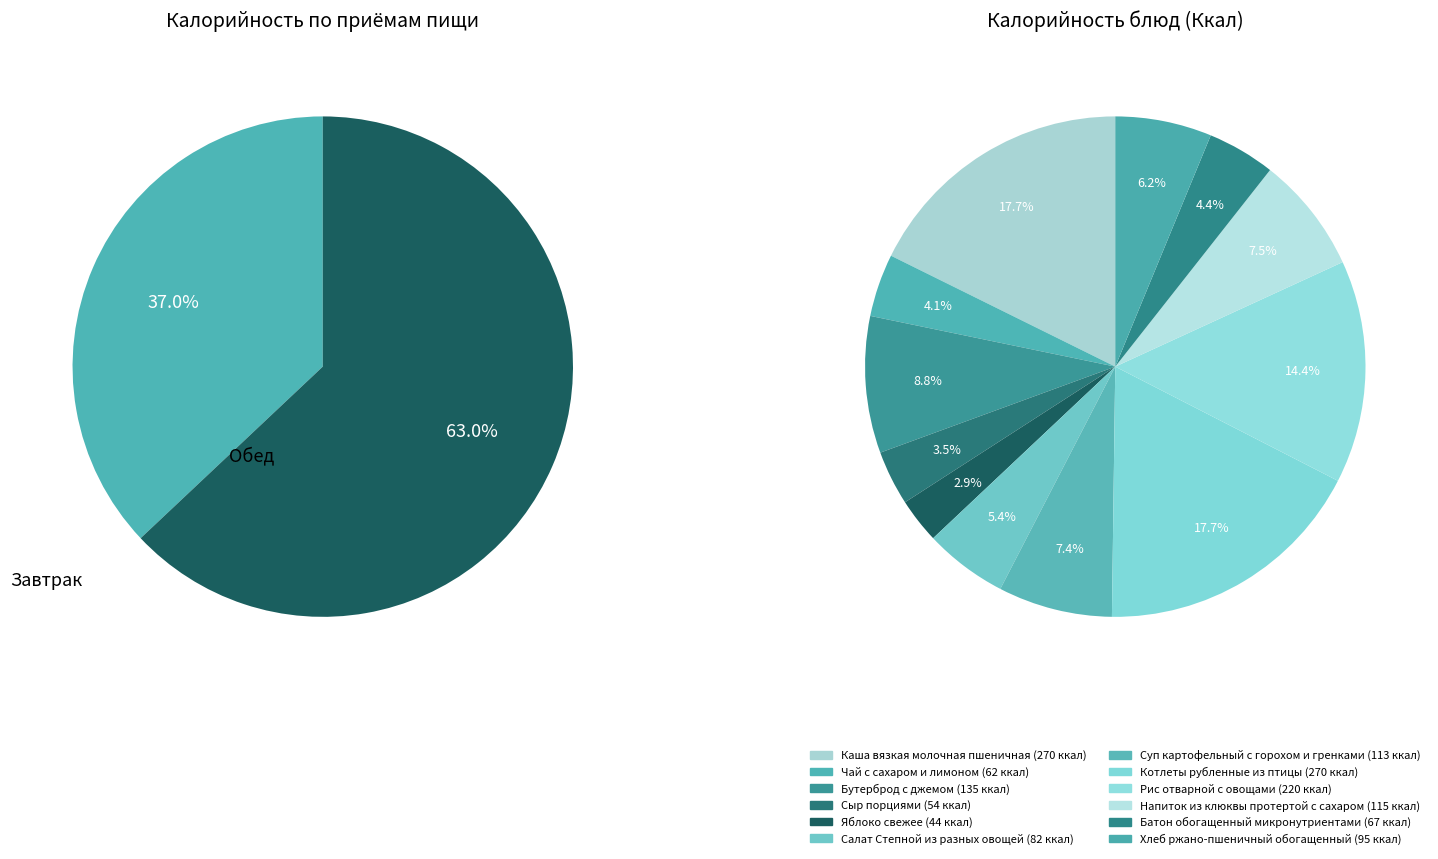

Do Чай с сахаром и лимоном and Рис отварной с овощами together represent more than half of the pie?

No